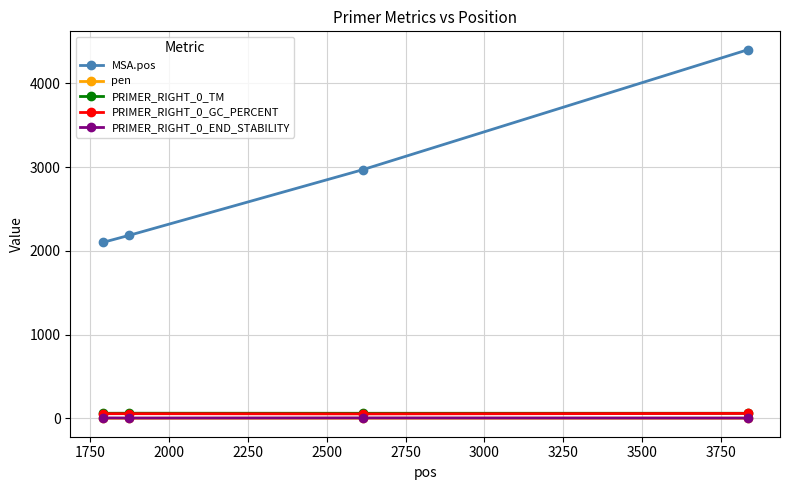

Which series has the largest range (max minus min)?

MSA.pos